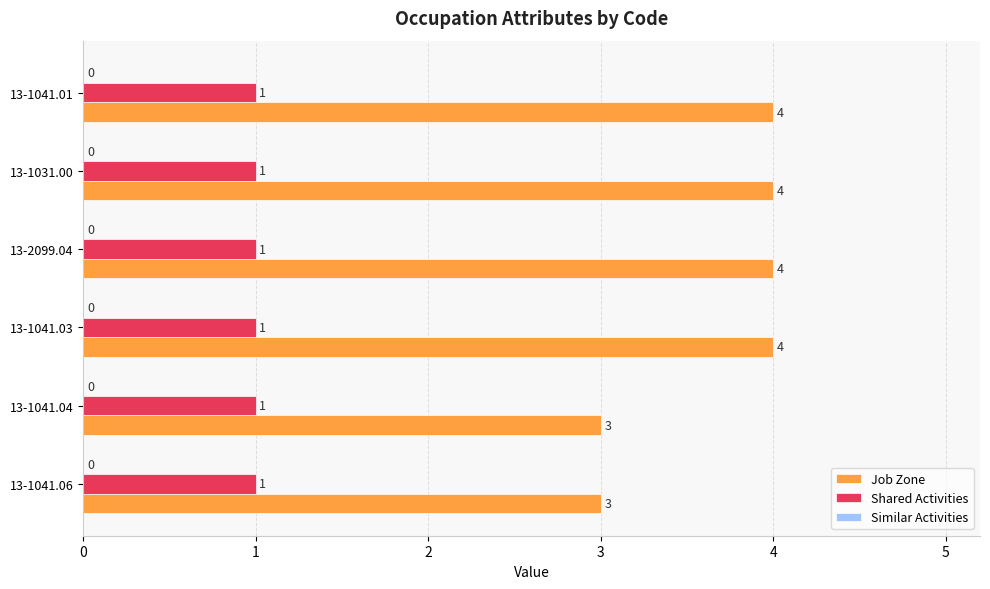

What is the total value across all series at 13-2099.04?

5